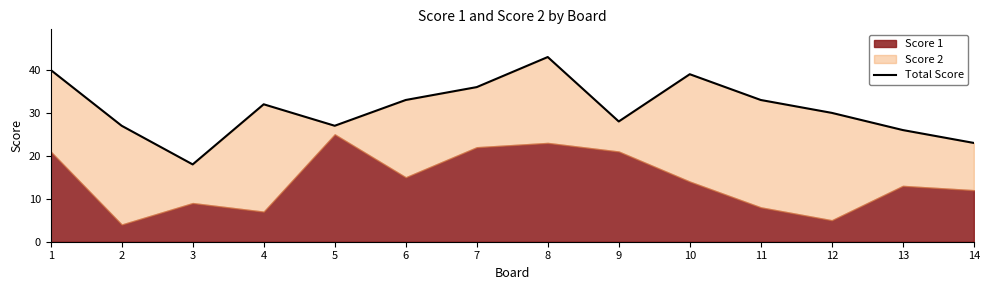

Which category has the lowest value across all series?

3